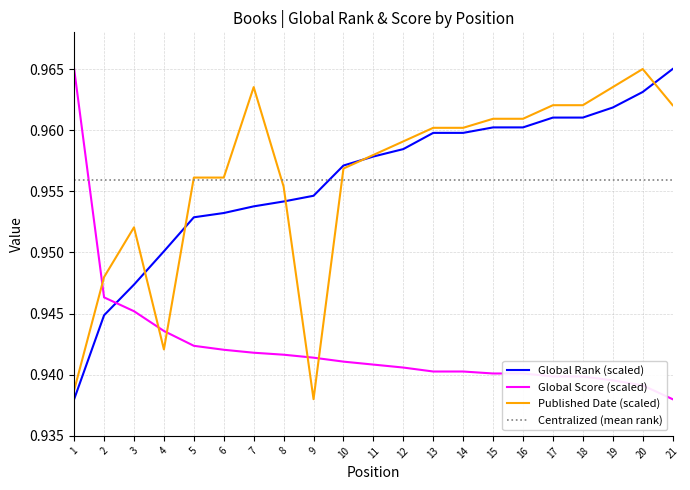

At which label is Global Score (scaled) closest to 0?

21